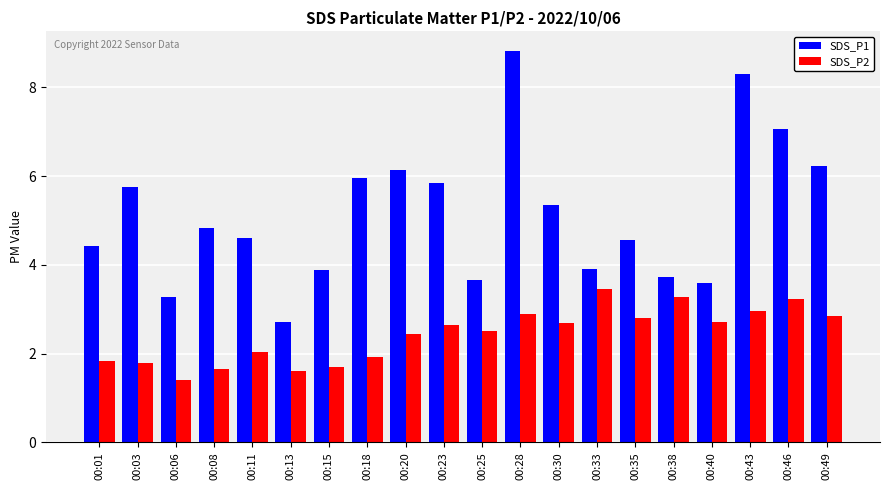

Is the value of SDS_P1 at 00:28 greater than the value of SDS_P2 at 00:11?

Yes